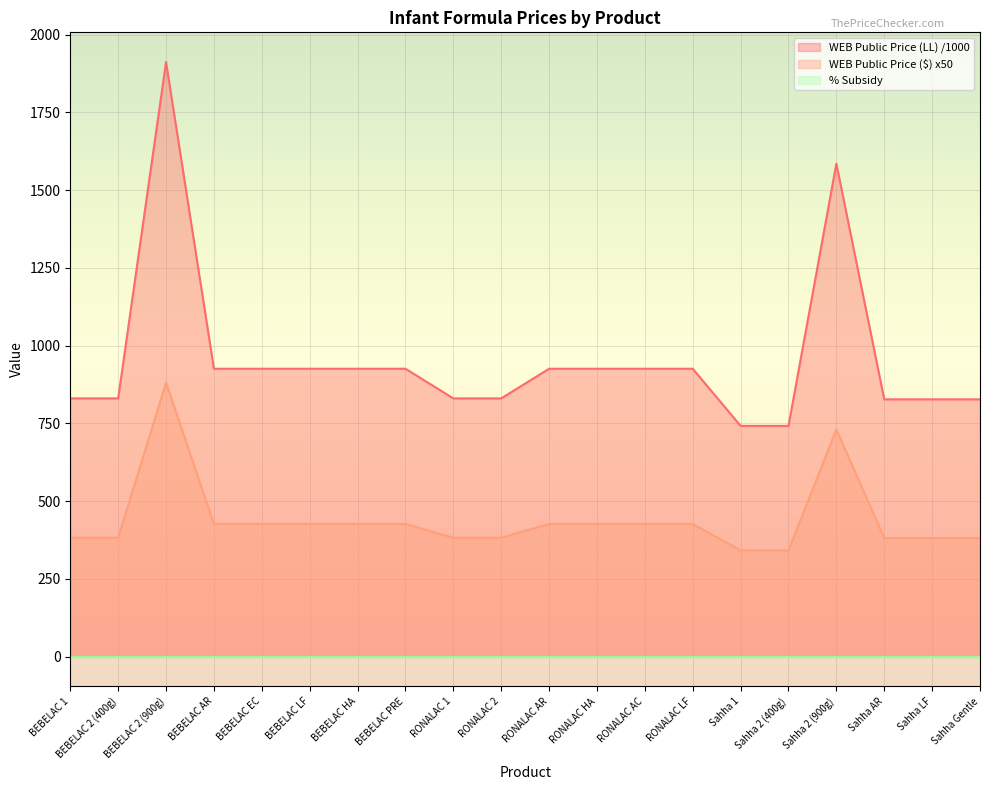

At which category does the chart reach its peak across all series?

BEBELAC 2 (900g)